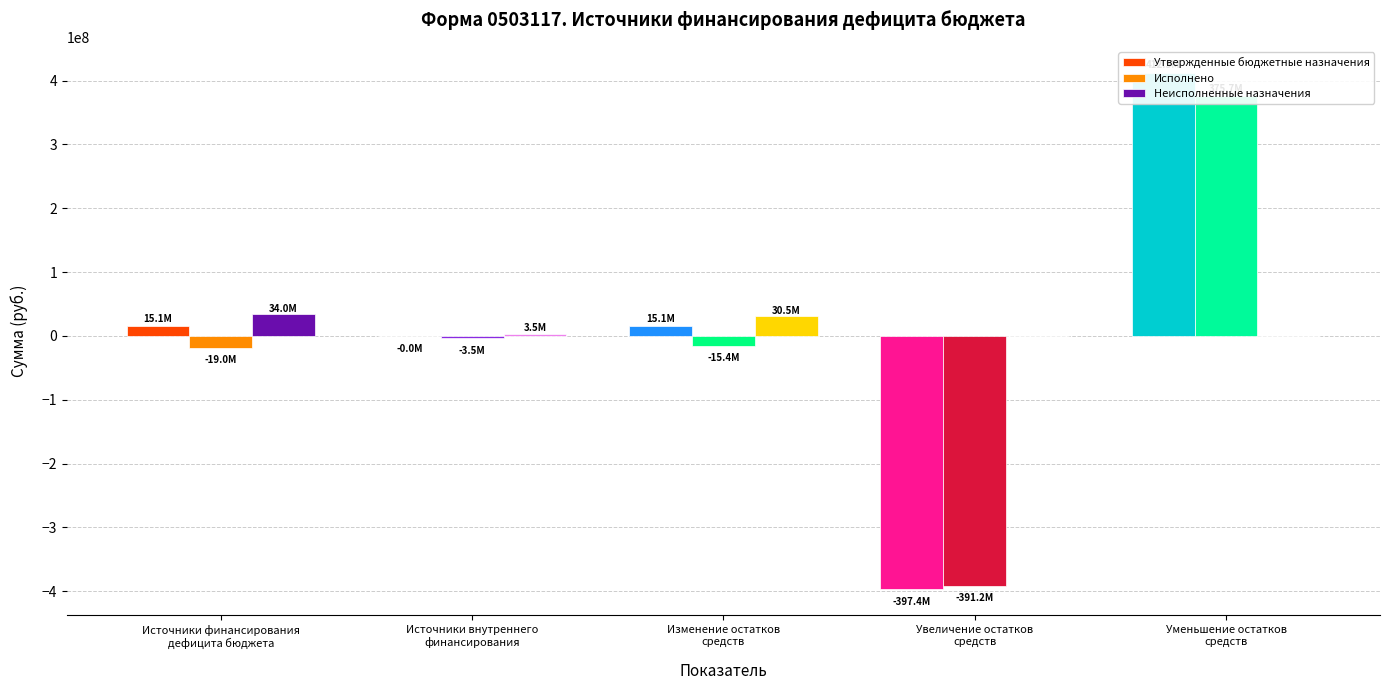

At which label does Неисполненные назначения reach its minimum?

Увеличение остатков
средств